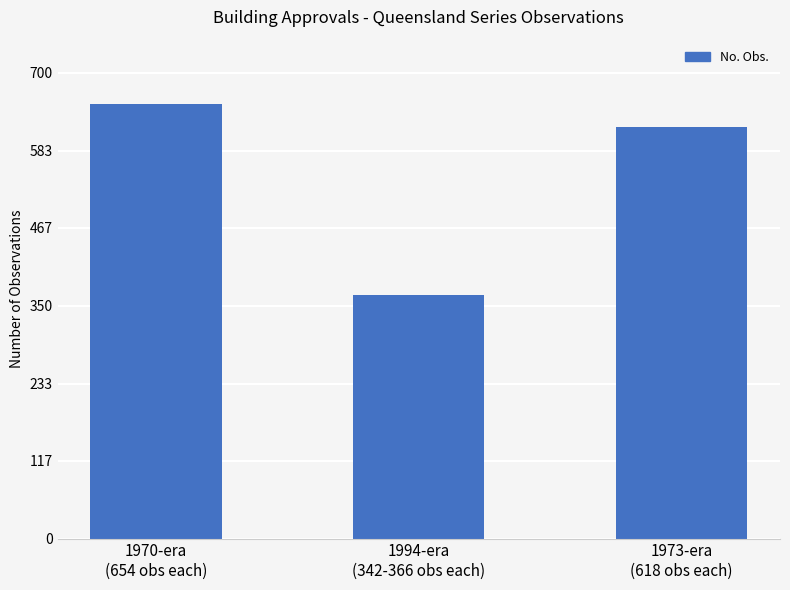

What is the difference between the values at 1994-era
(342-366 obs each) and 1973-era
(618 obs each)?

252